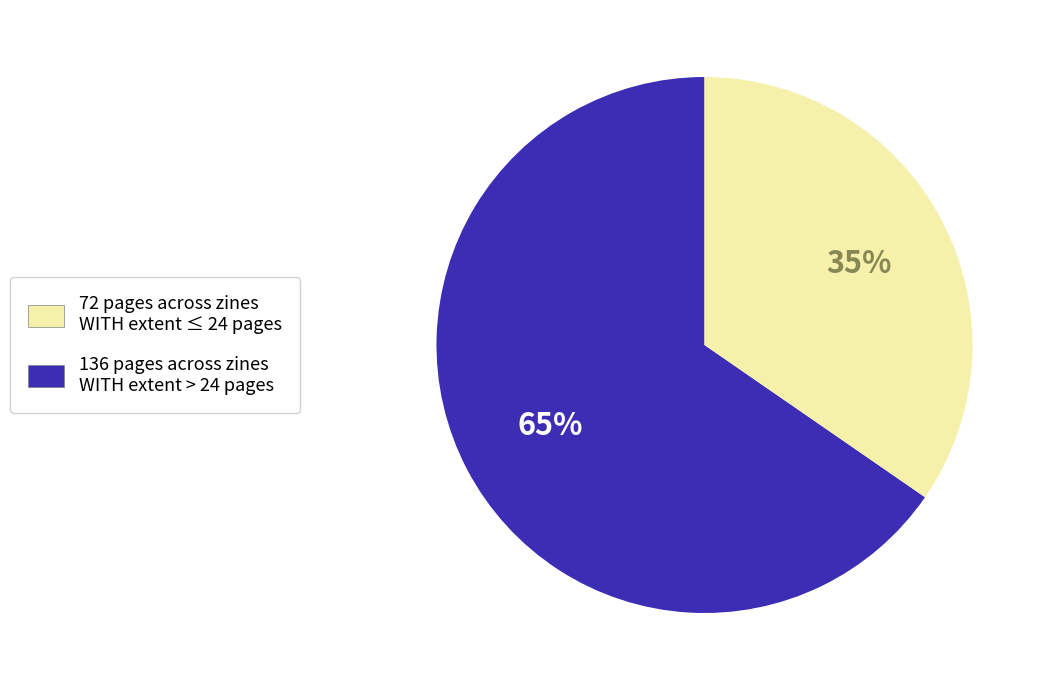

Is there any slice that represents more than half of the pie?

Yes